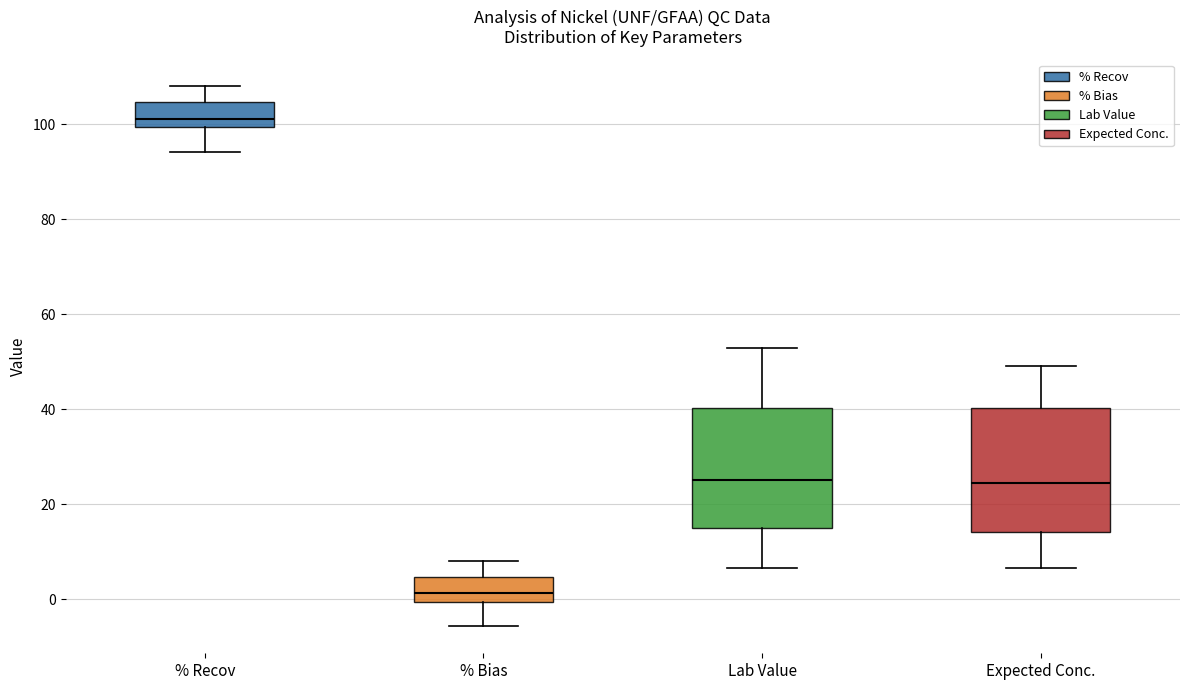

Where does the median line of the box for % Recov sit on the y-axis? The values are not printed on the chart, so give them approximately, as read against the axis.

102